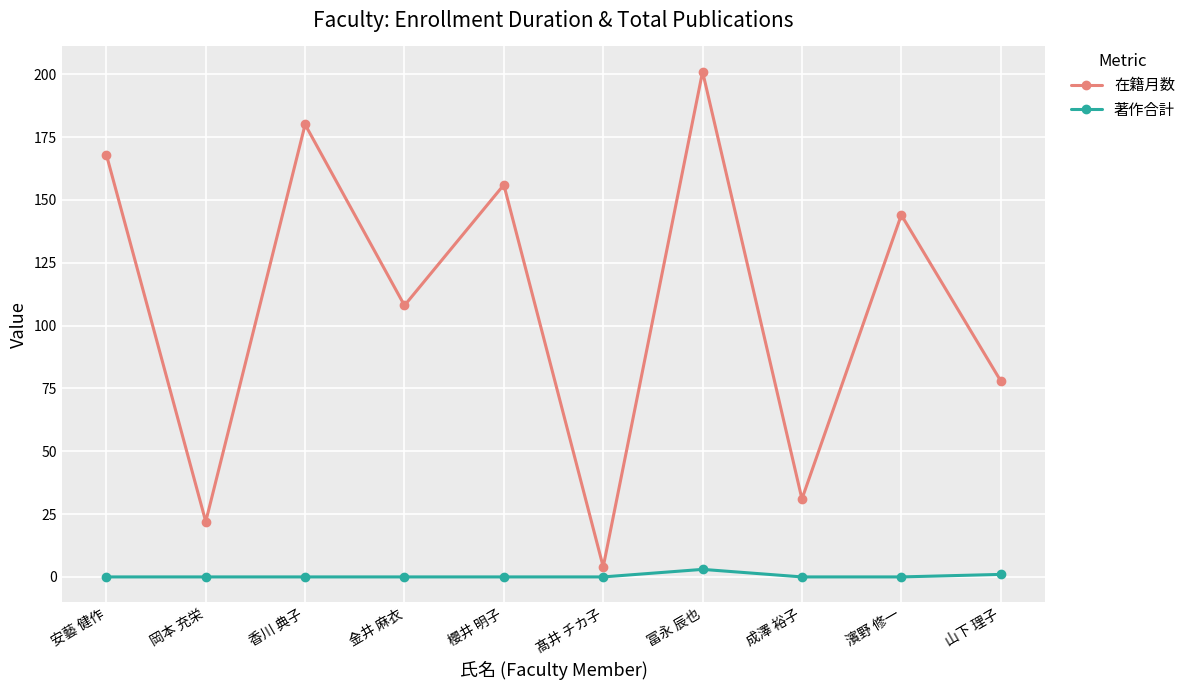

At which category is the sum across all series the highest?

冨永 辰也